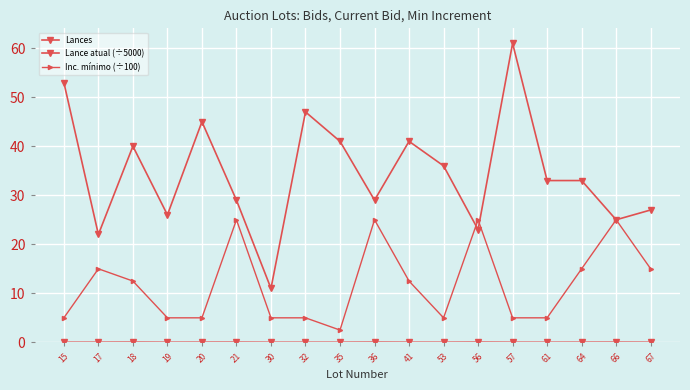

Is this an area chart (filled region under the line)?

No